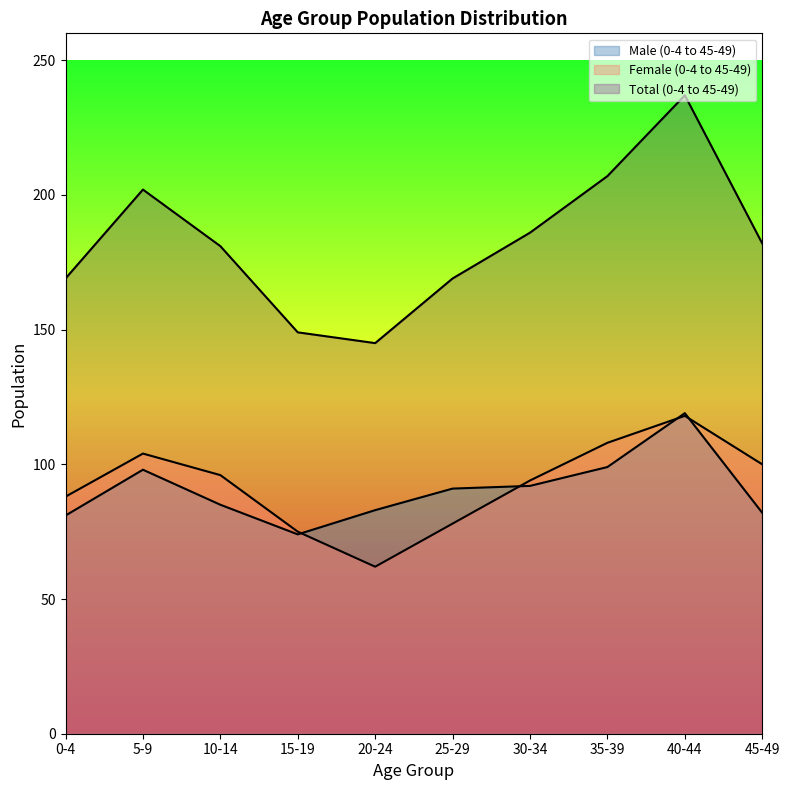

The value of Female (0-4 to 45-49) at 30-34 is 35. True or false?

False